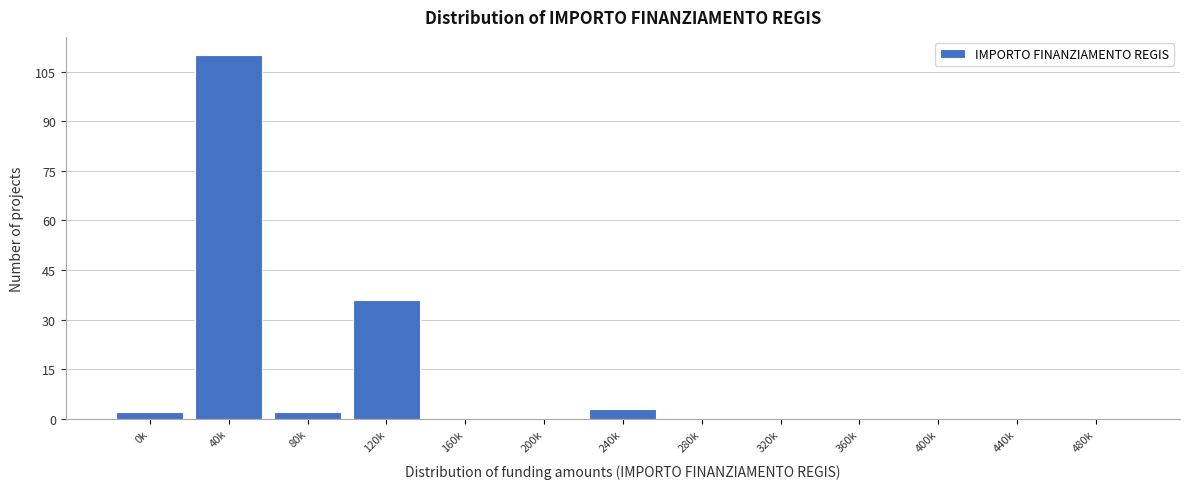

Reading left to right, what are all the values shown in this chart?

0k=2	40k=110	80k=2	120k=36	160k=0	200k=0	240k=3	280k=0	320k=0	360k=0	400k=0	440k=0	480k=0